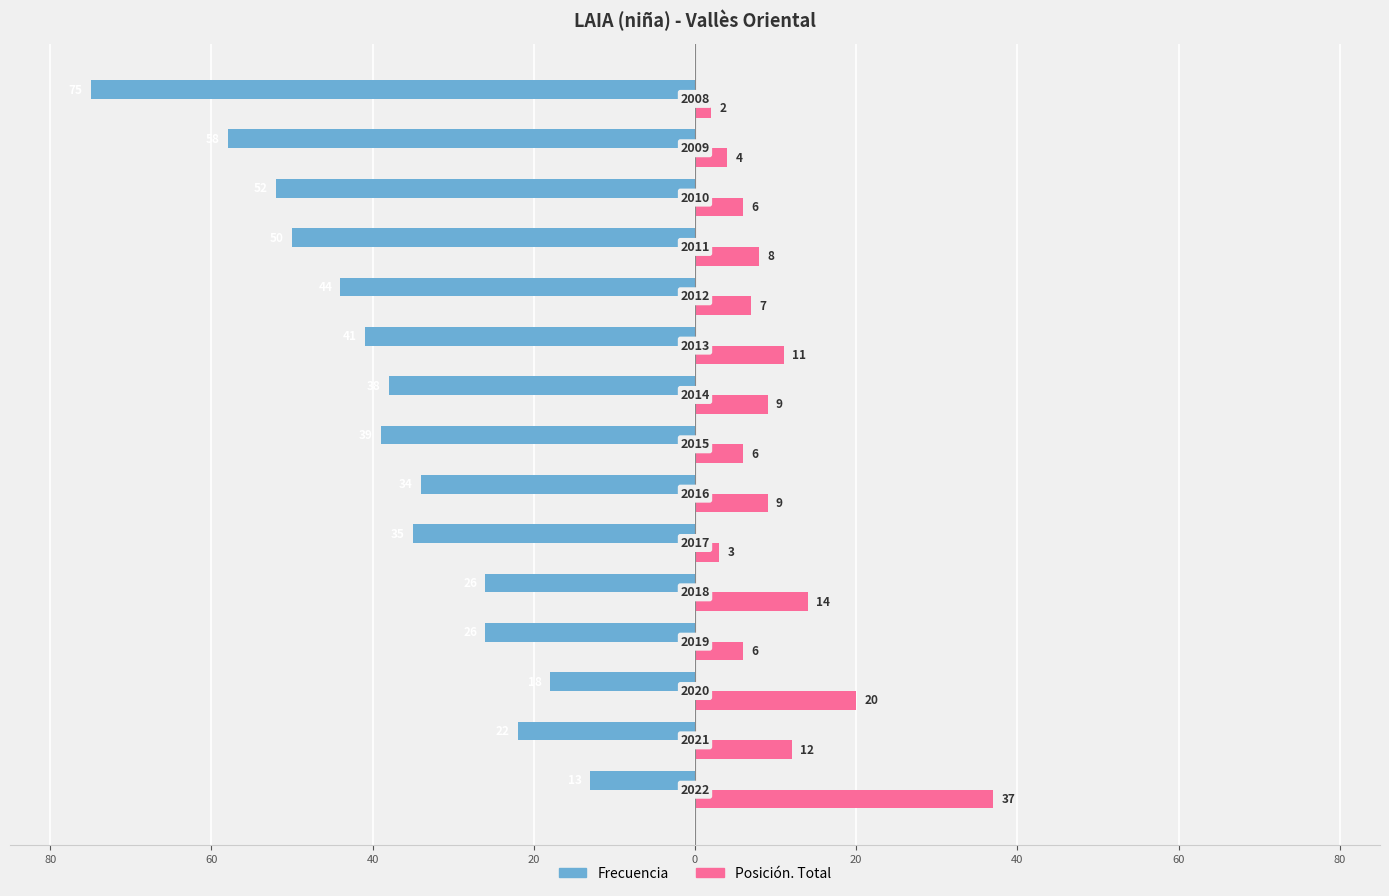

What are all the series names shown in the legend?

Frecuencia, Posición. Total